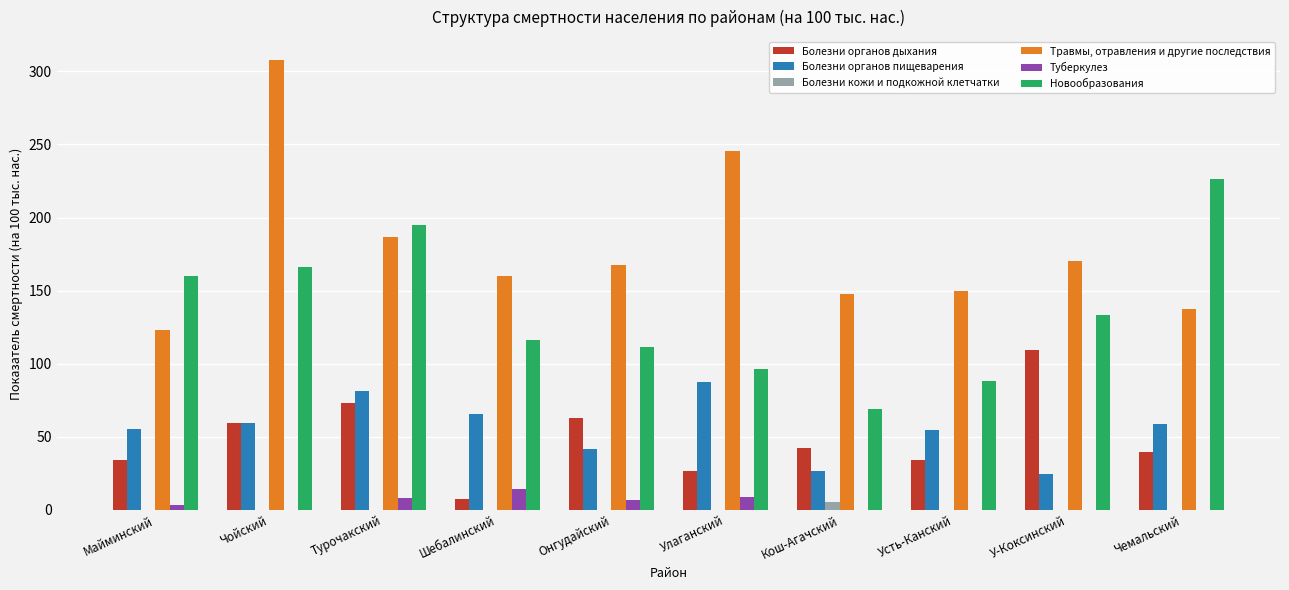

Are the bars grouped side by side (vs. stacked)?

Yes